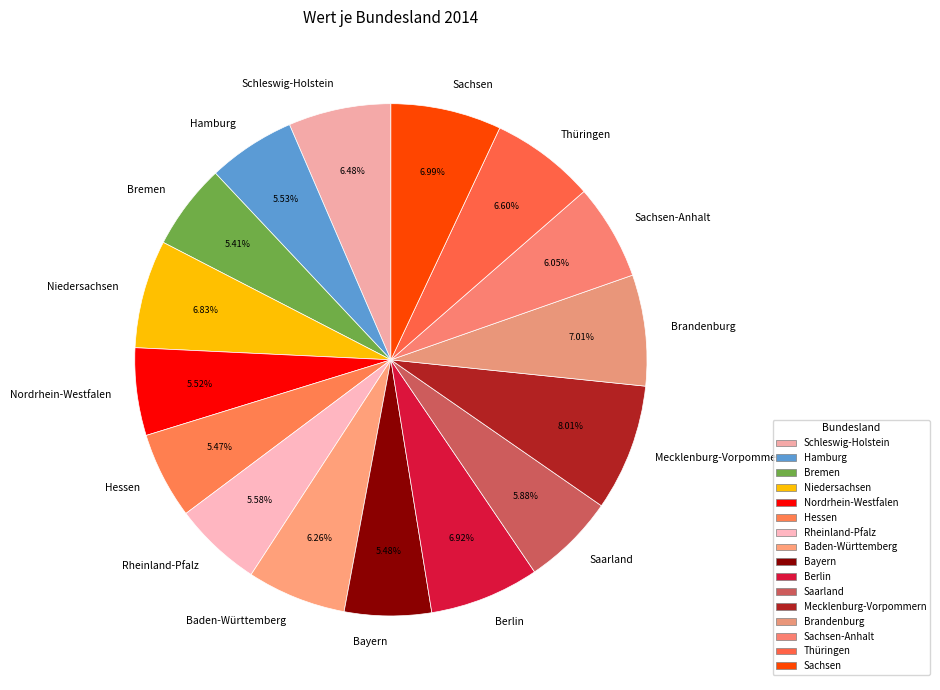

Approximately how many times larger is the value at Rheinland-Pfalz compared to Brandenburg?

0.8